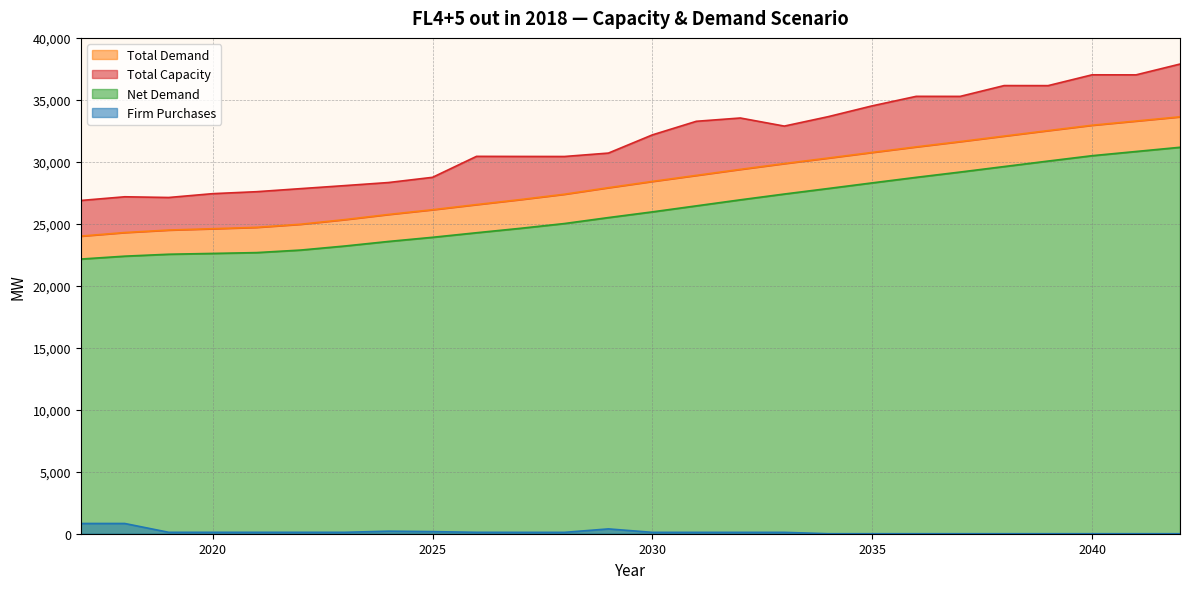

What value does the Total Capacity series have at 2039?

36149.0